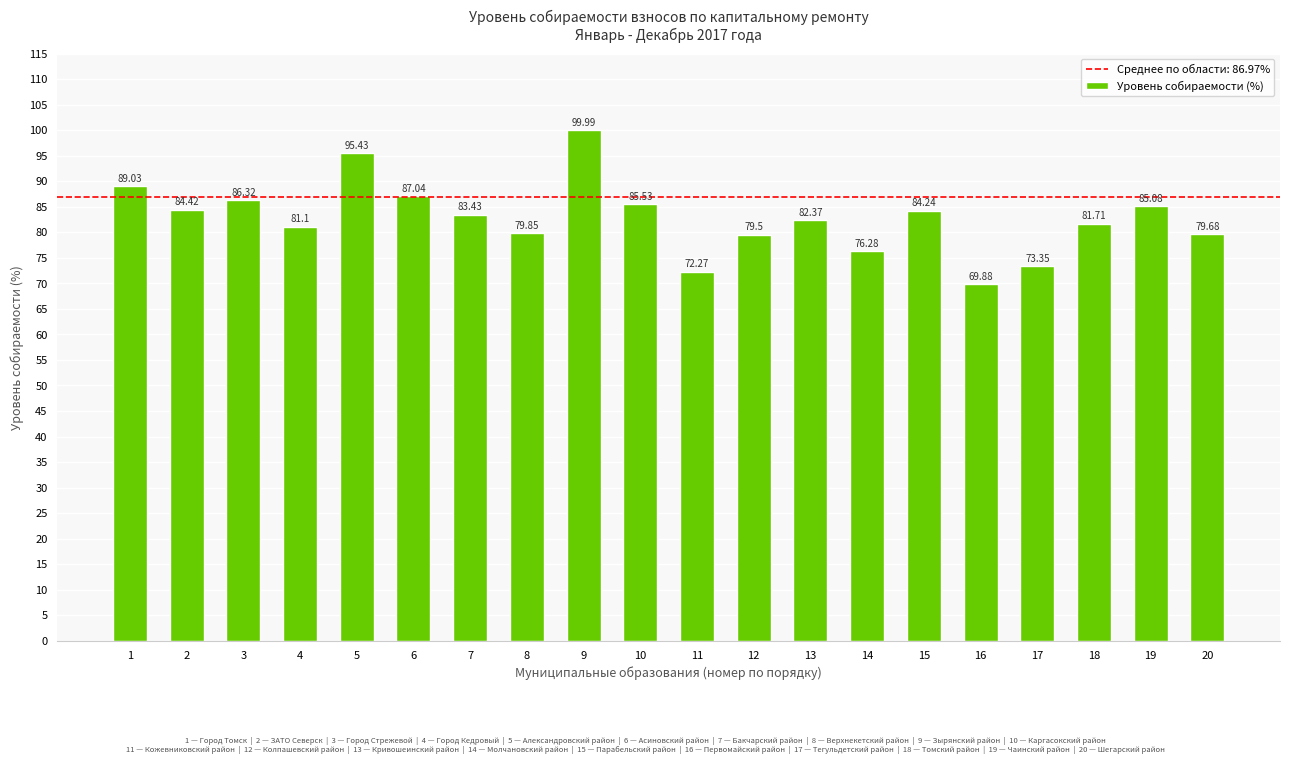

How many bars are there in total?

20